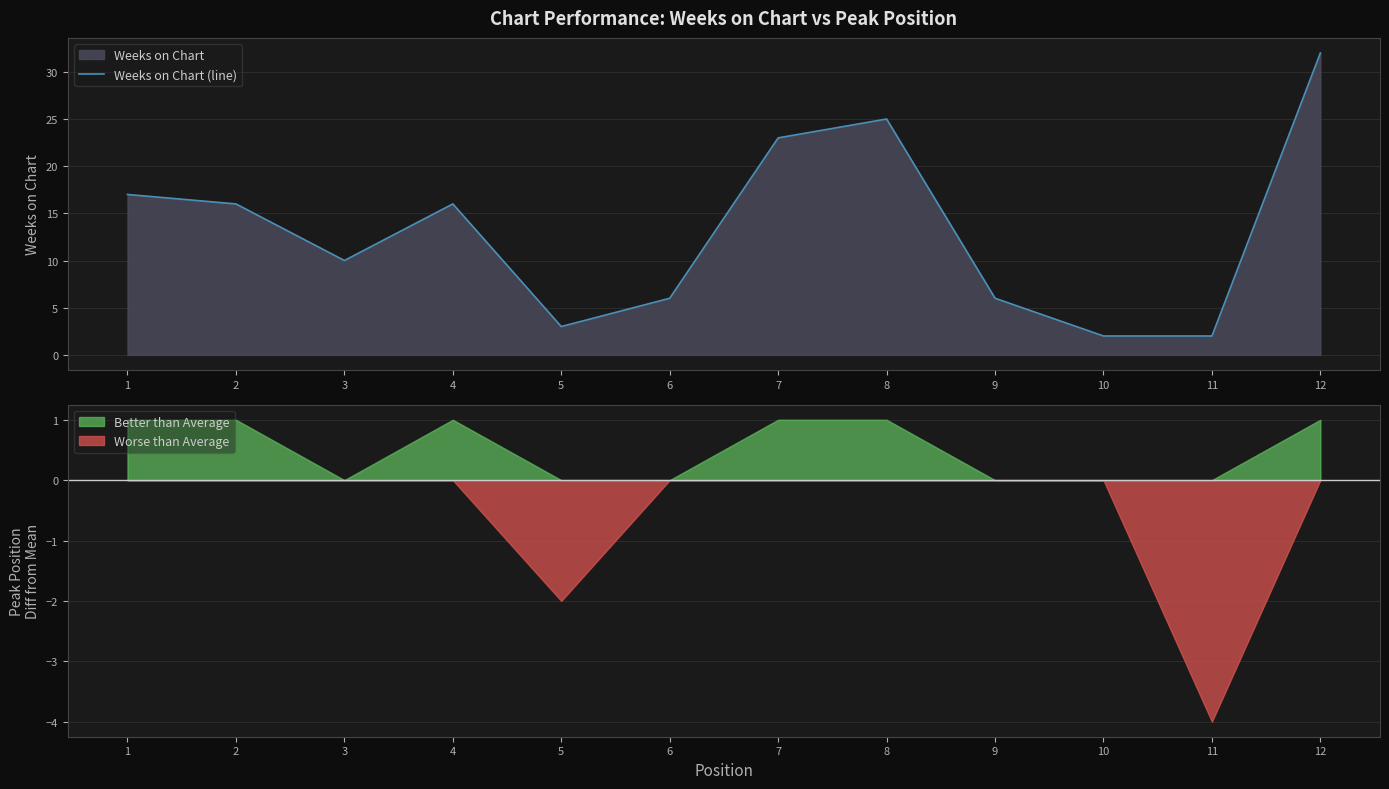

Rank the categories by value from highest to lowest.

12, 8, 7, 1, 2, 4, 3, 6, 9, 5, 10, 11